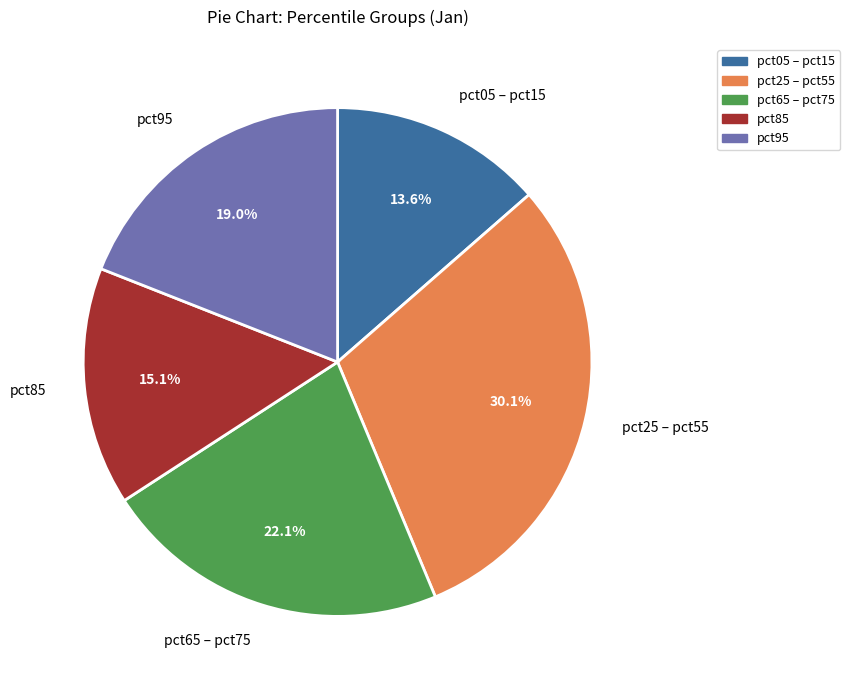

How much of the chart is everything except pct05 – pct15?

86.4%